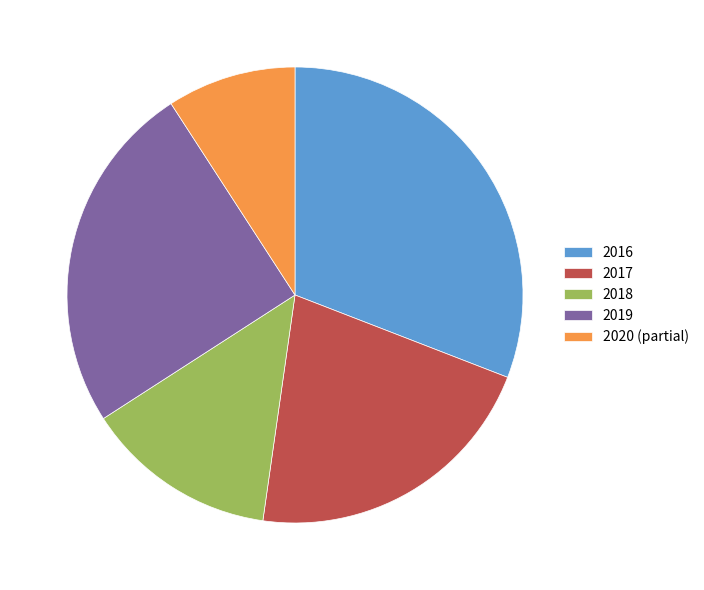

Which has a higher value, 2019 or 2016?

2016